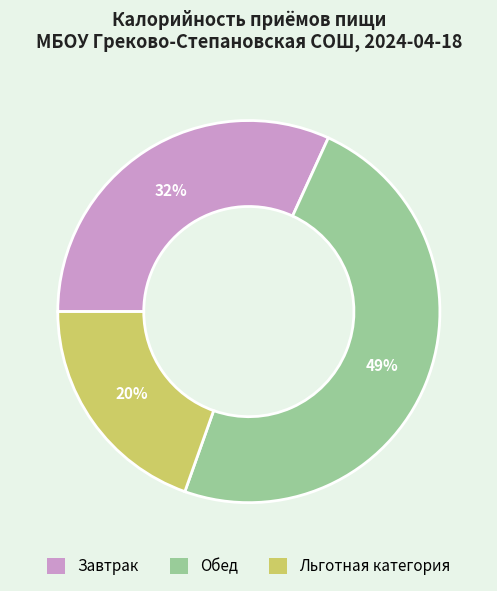

Combined, do Завтрак and Обед account for over 50%?

Yes